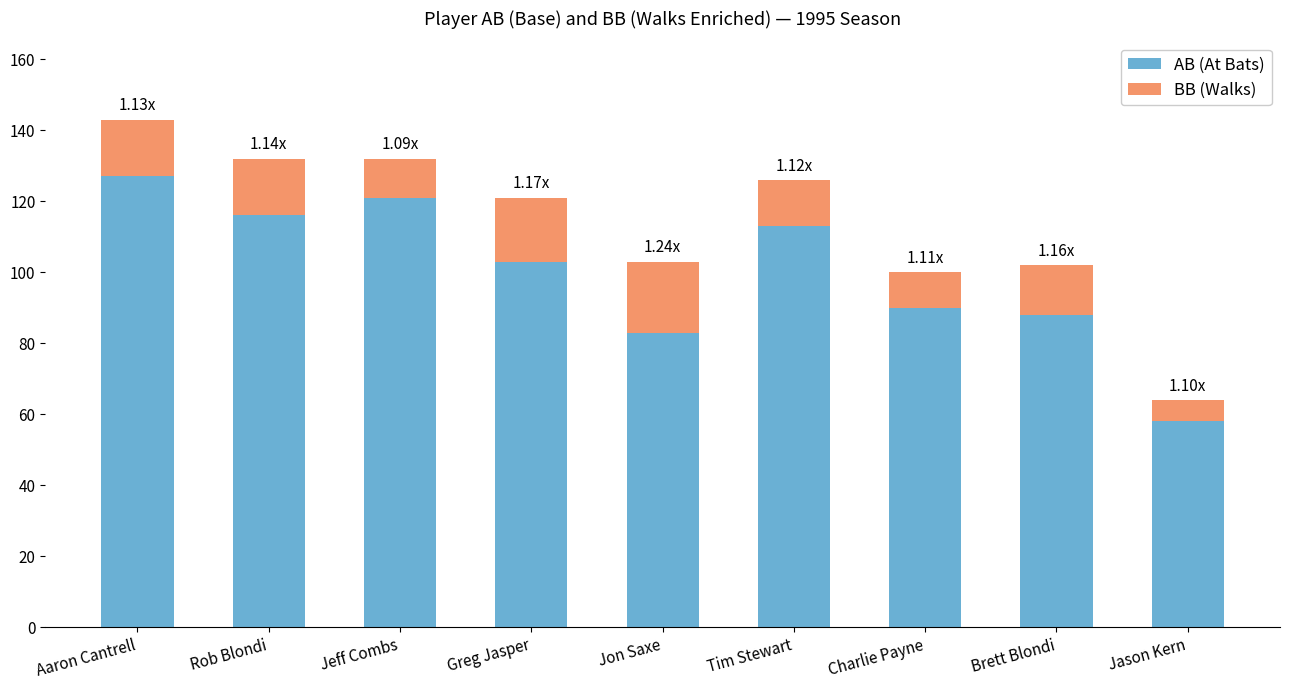

Where is AB (At Bats) nearest to the value 92?

Charlie Payne